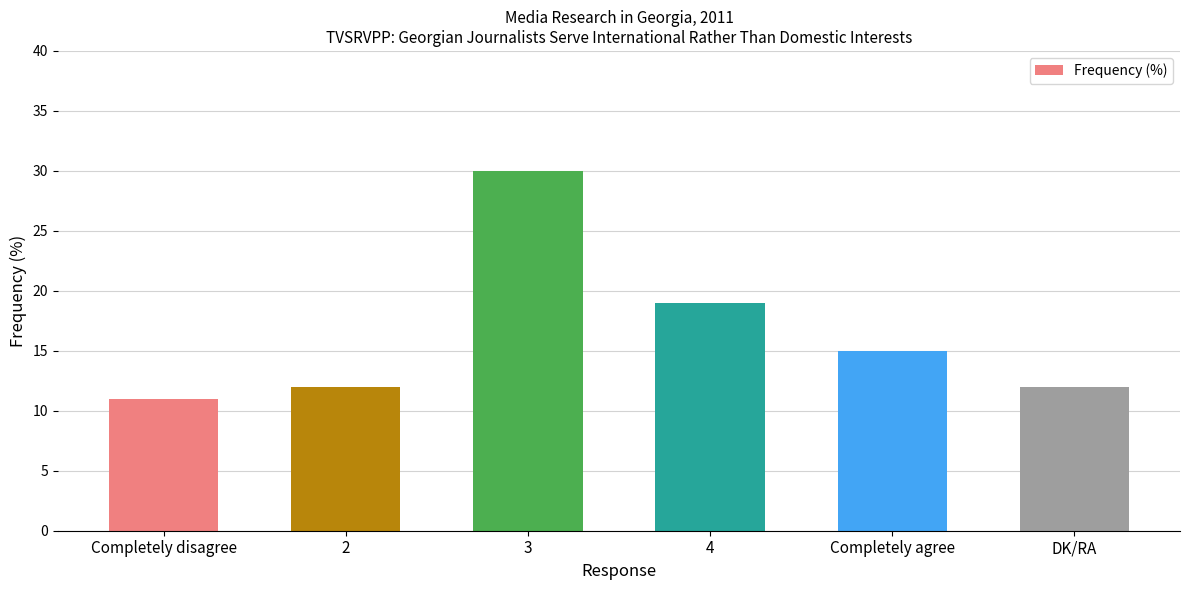

The chart shows a value of 20 at Completely agree. True or false?

False